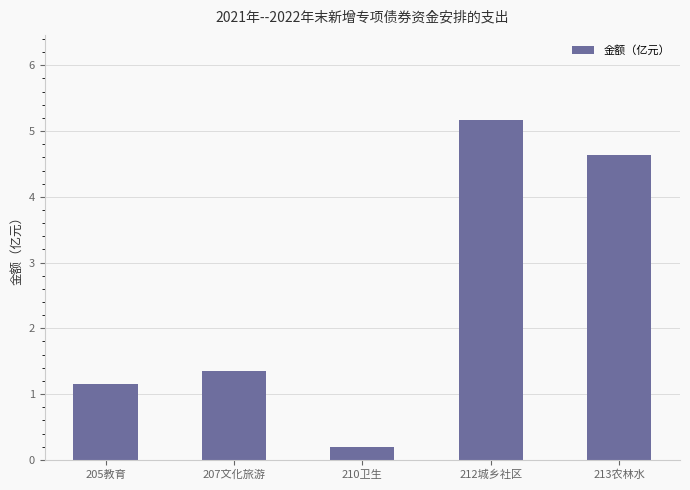

How many bars are there in total?

5